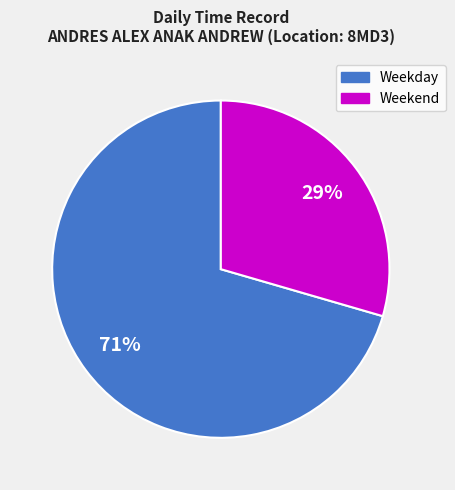

What is the largest slice in the pie chart?

Weekday